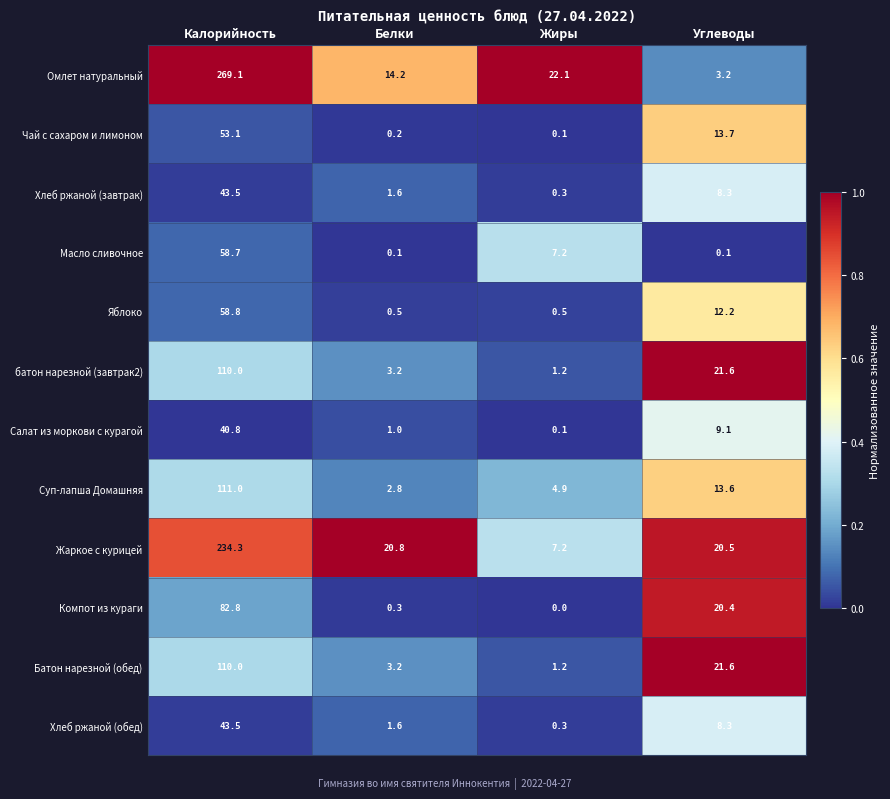

Rank the categories by батон нарезной (завтрак2) value from highest to lowest.

Калорийность, Углеводы, Белки, Жиры